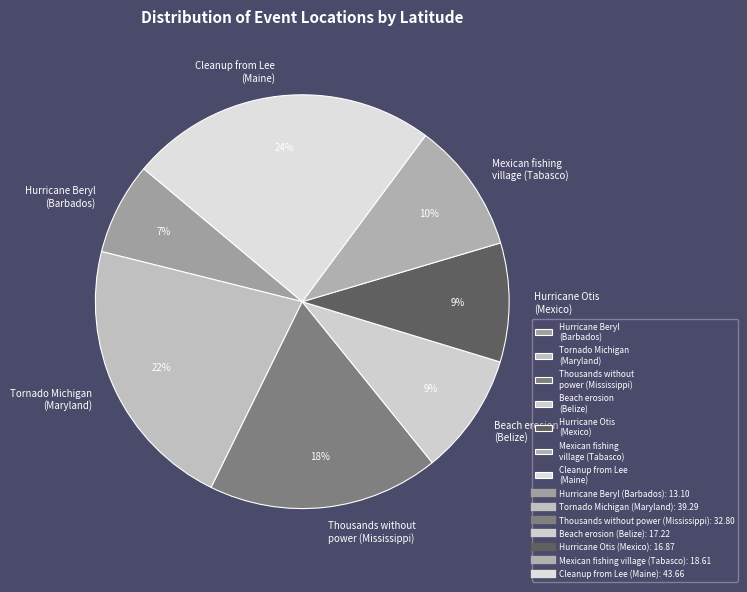

Is there a majority slice in this chart?

No